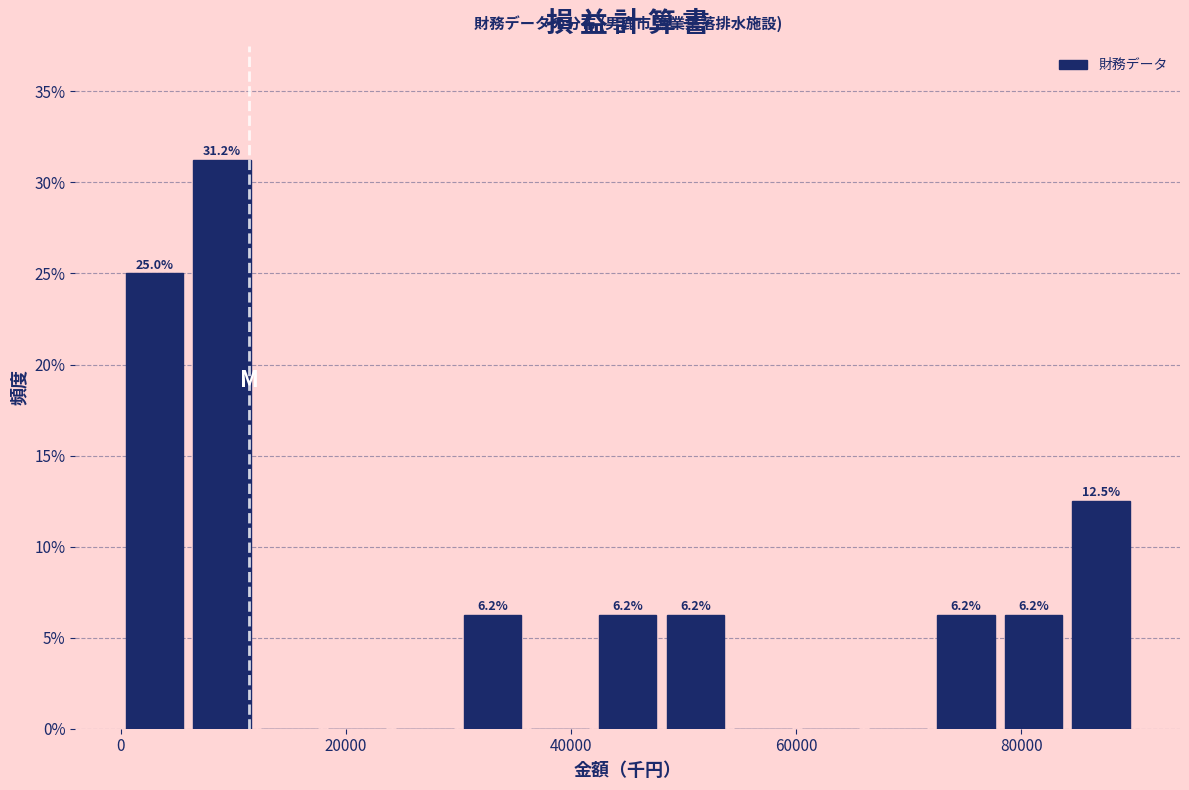

Around what value on the x-axis is the tallest bar? Give the approximate position of its centre, as read against the axis.

10000